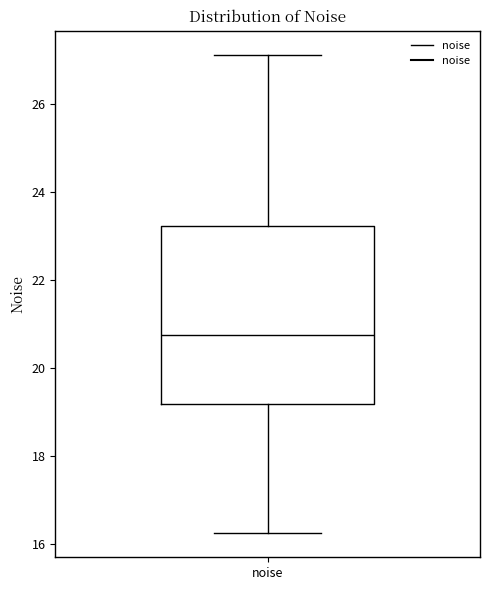

Transcribe this box plot: give where the median line is, the range the box spans, and where the two whiskers end, as read against the y-axis. The values are not printed on the chart, so give them approximately, as read against the axis.

median 20.8, box 19.2 to 23.2, whiskers 16.2 to 27.2